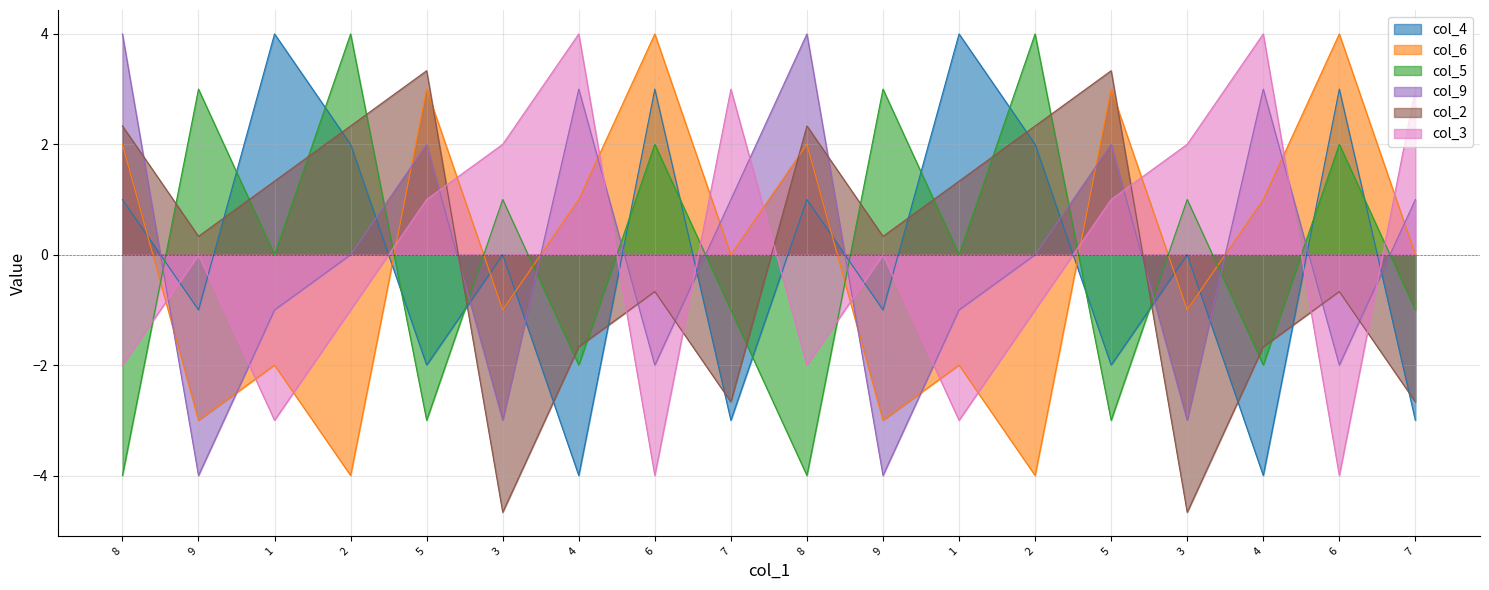

What is the label of the 10th point from the left?

8